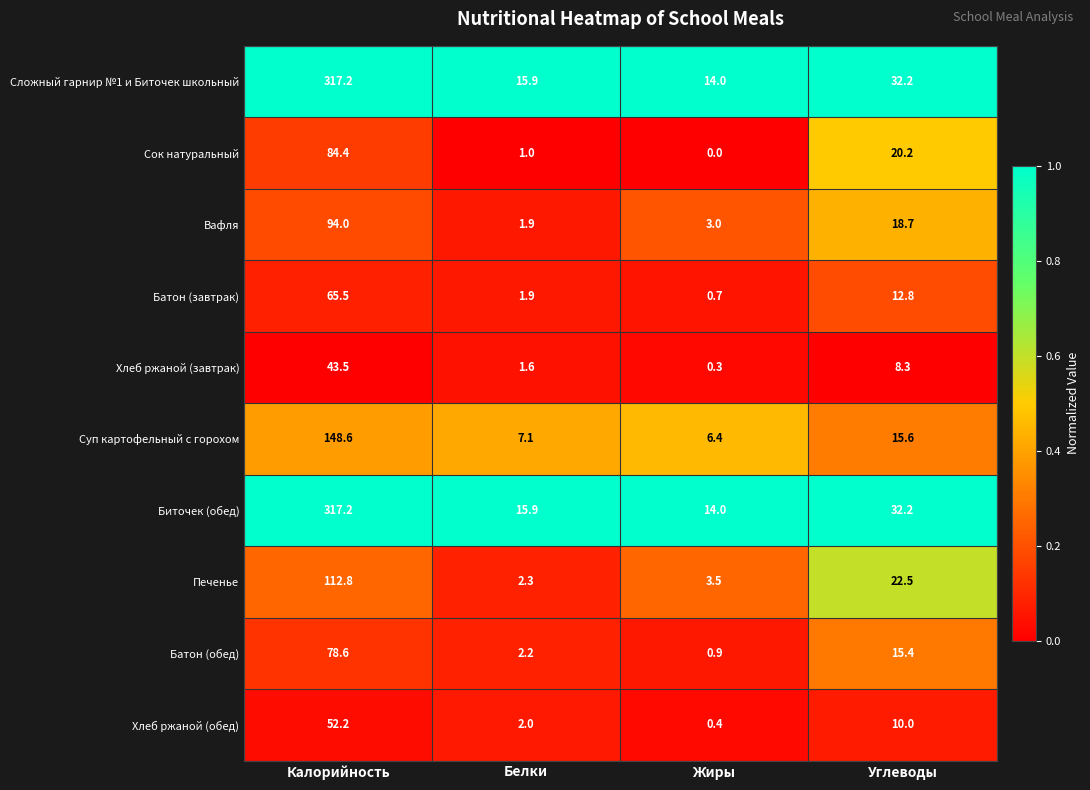

Rank the categories by Сок натуральный value from lowest to highest.

Жиры, Белки, Углеводы, Калорийность